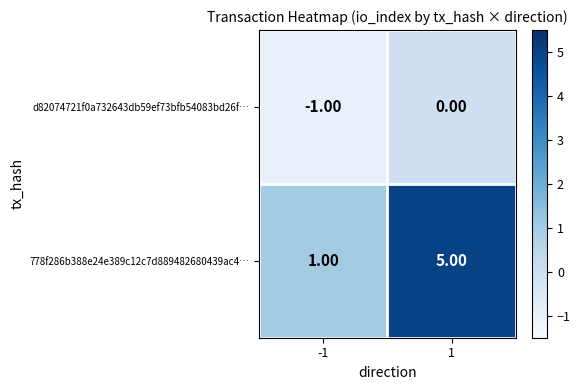

Which series has the largest total across all categories?

778f286b388e24e389c12c7d889482680439ac4…